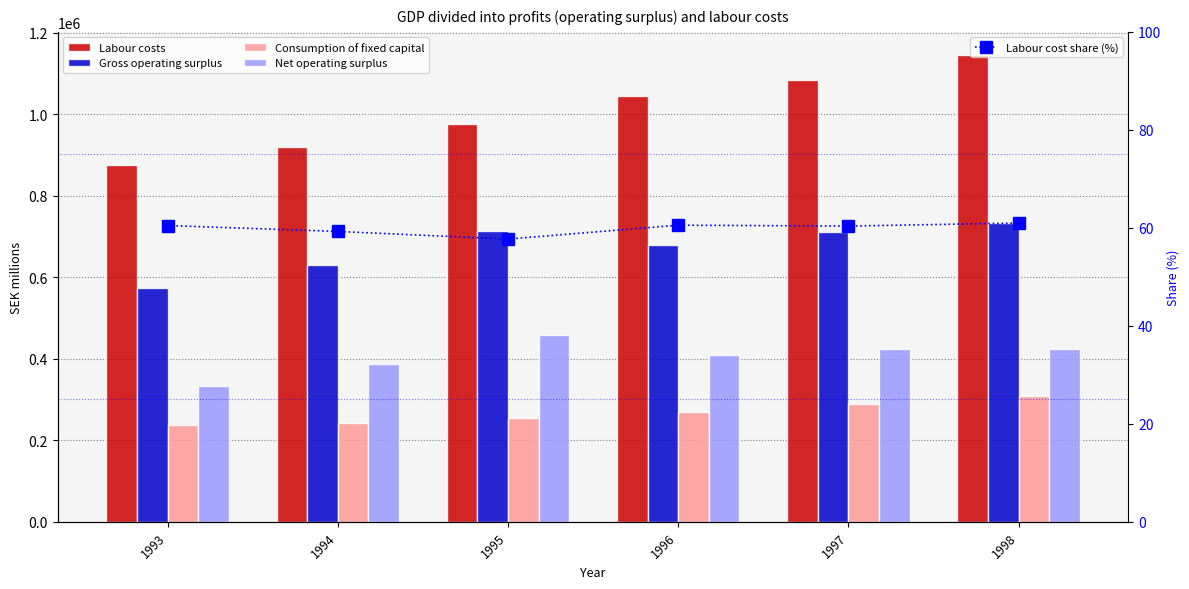

What is the difference between the Labour cost share (%) values at 1996 and 1995?

2.8